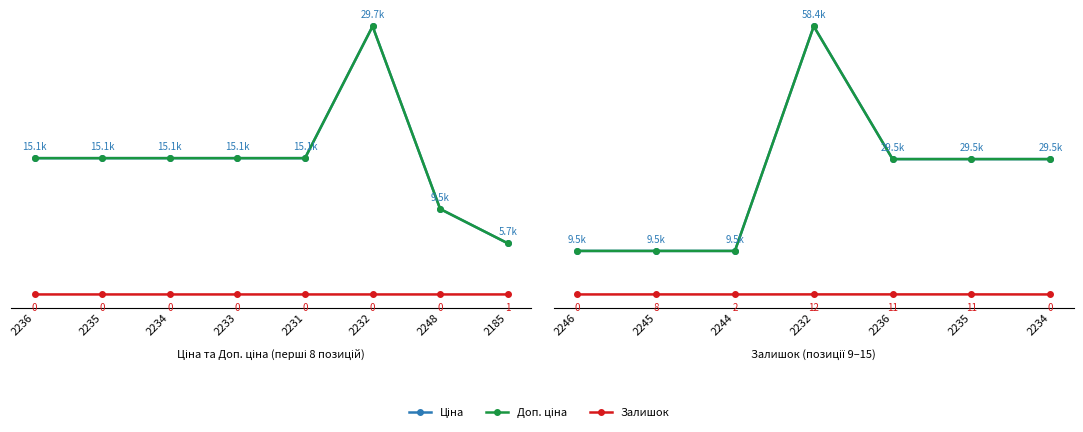

At 2236, list the series in order from smallest to largest.

Залишок, Ціна, Доп. ціна